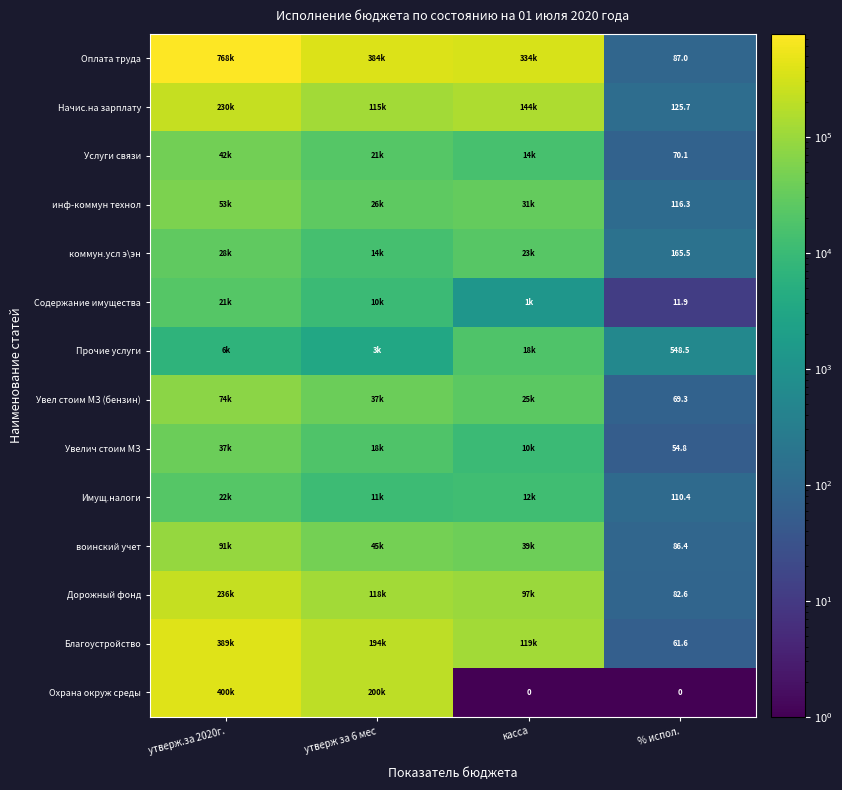

True or false: Увелич стоим МЗ has a value of 54.8 at % испол..

True